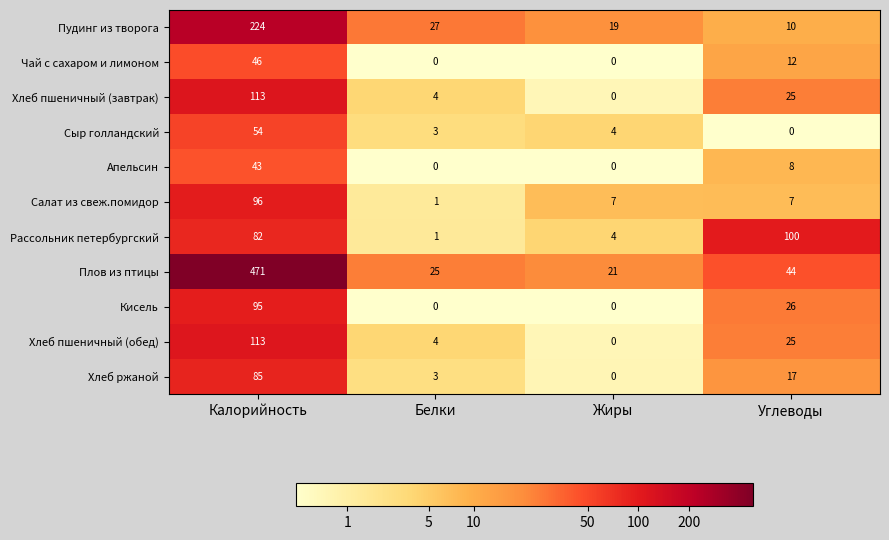

At which label does Сыр голландский reach its peak?

Калорийность